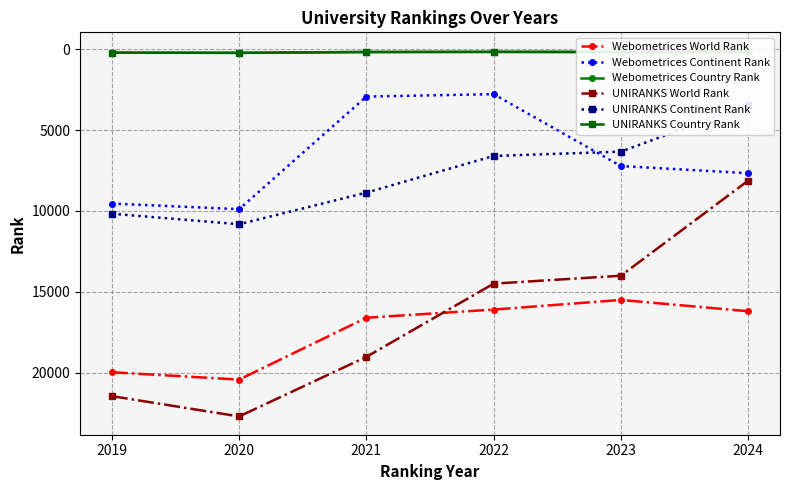

List the series in order of their peak value, highest first.

UNIRANKS World Rank, Webometrices World Rank, UNIRANKS Continent Rank, Webometrices Continent Rank, Webometrices Country Rank, UNIRANKS Country Rank